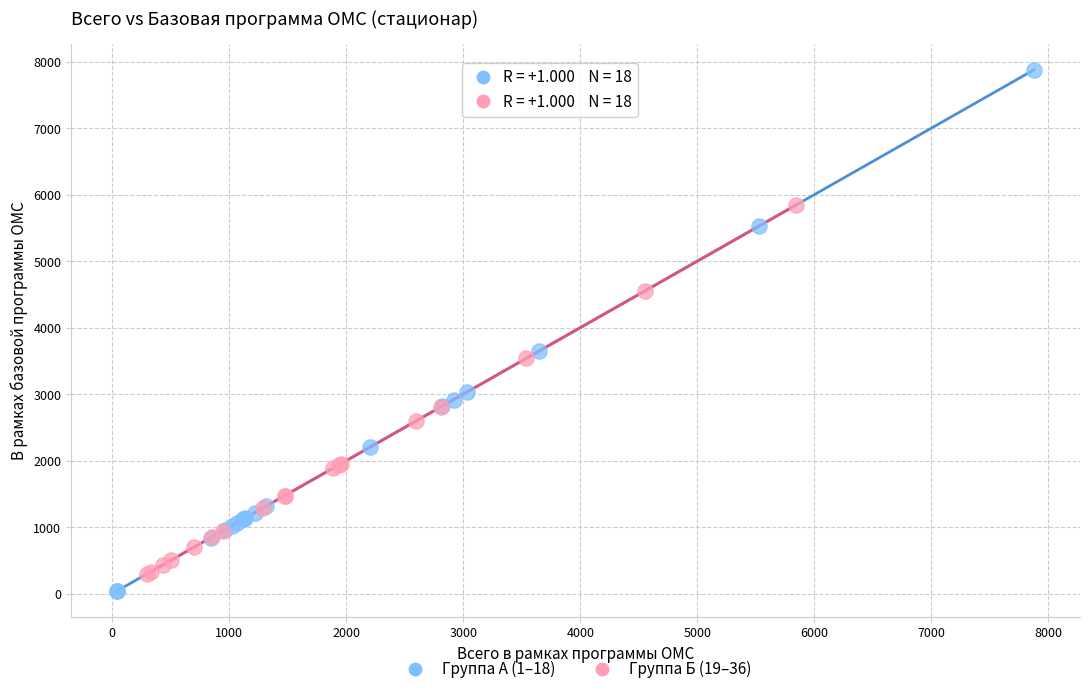

Which series has the widest spread of Y values?

Группа А (1–18)